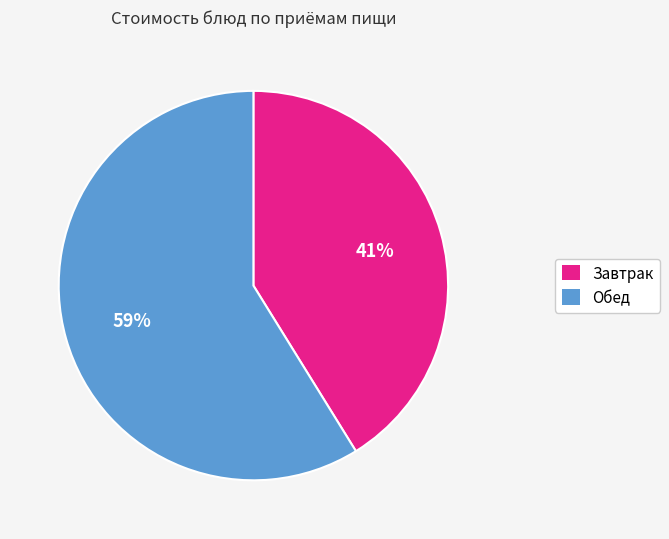

Is there any slice that represents more than half of the pie?

Yes